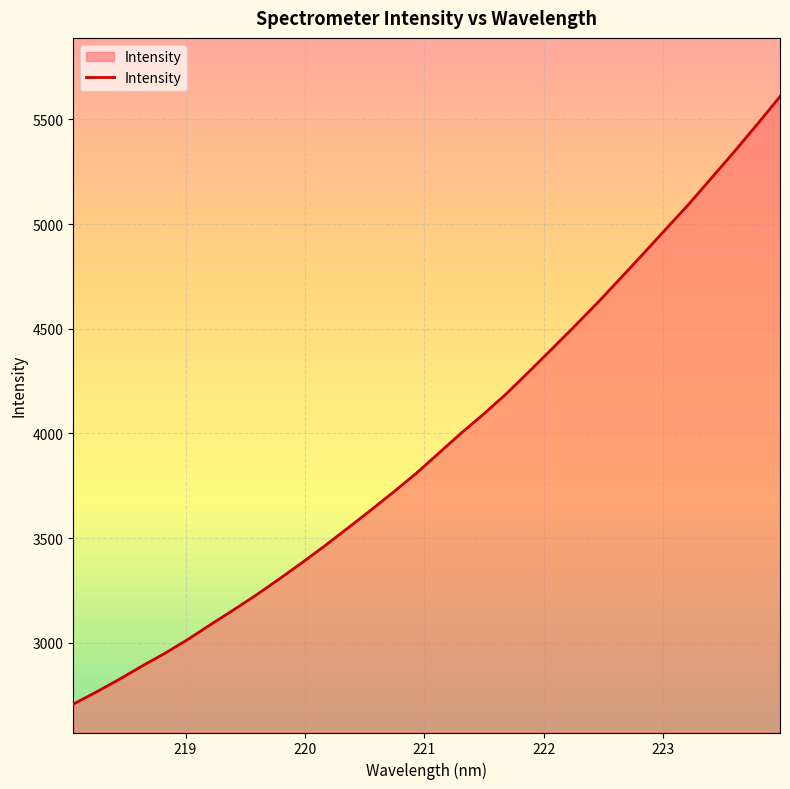

Reading left to right, list all the values displayed in this chart.

2707.5	2765.0	2824.9	2888.6	2949.4	3015.1	3086.3	3155.9	3227.5	3303.2	3381.2	3461.6	3545.5	3630.4	3717.2	3806.8	3903.8	4001.3	4093.7	4191.1	4297.1	4405.3	4514.1	4625.5	4741.7	4858.7	4977.6	5096.0	5221.3	5346.6	5476.5	5608.7